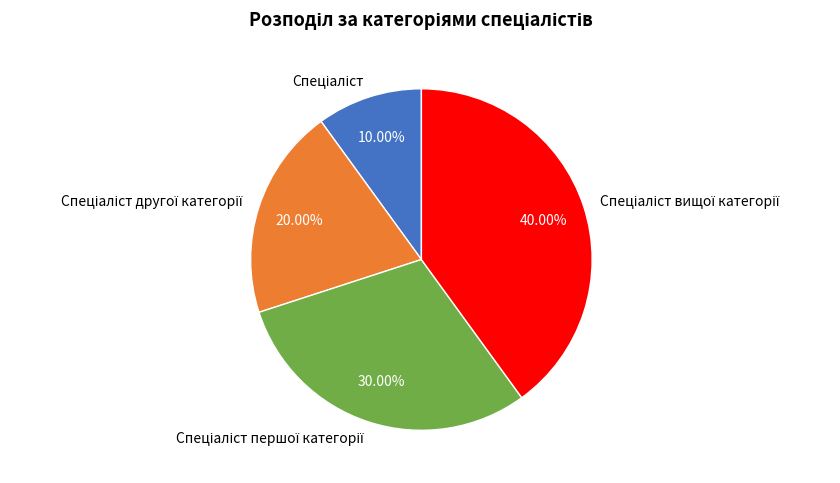

Is there a majority slice in this chart?

No